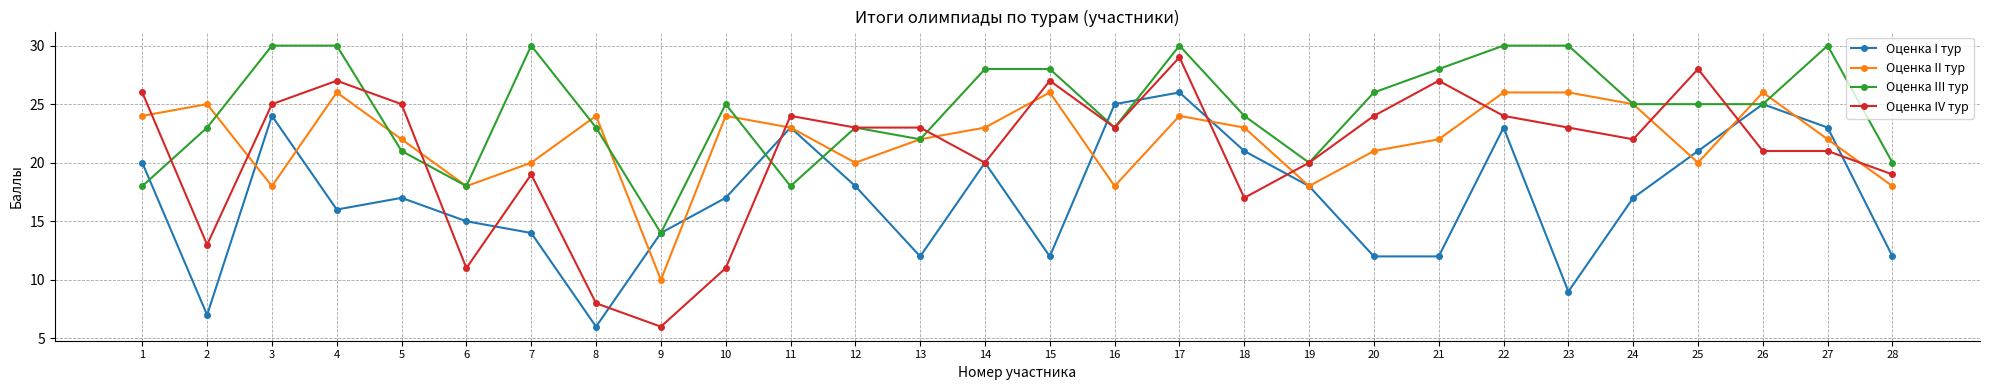

Count the number of data series in this chart.

4